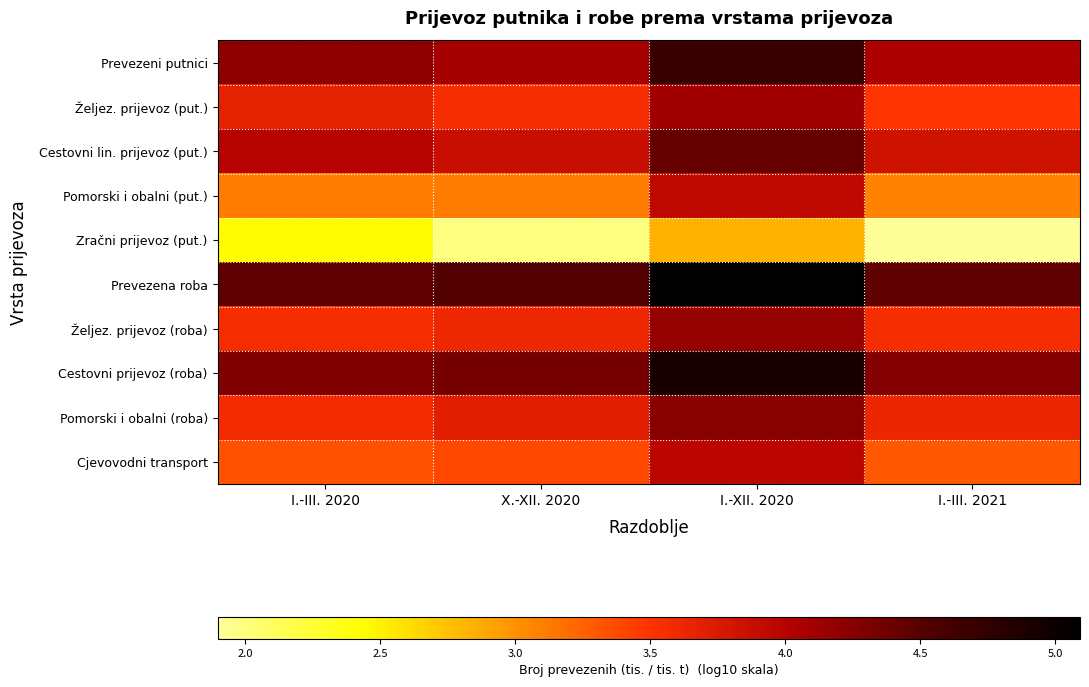

At which category is the sum across all series the highest?

I.-XII. 2020